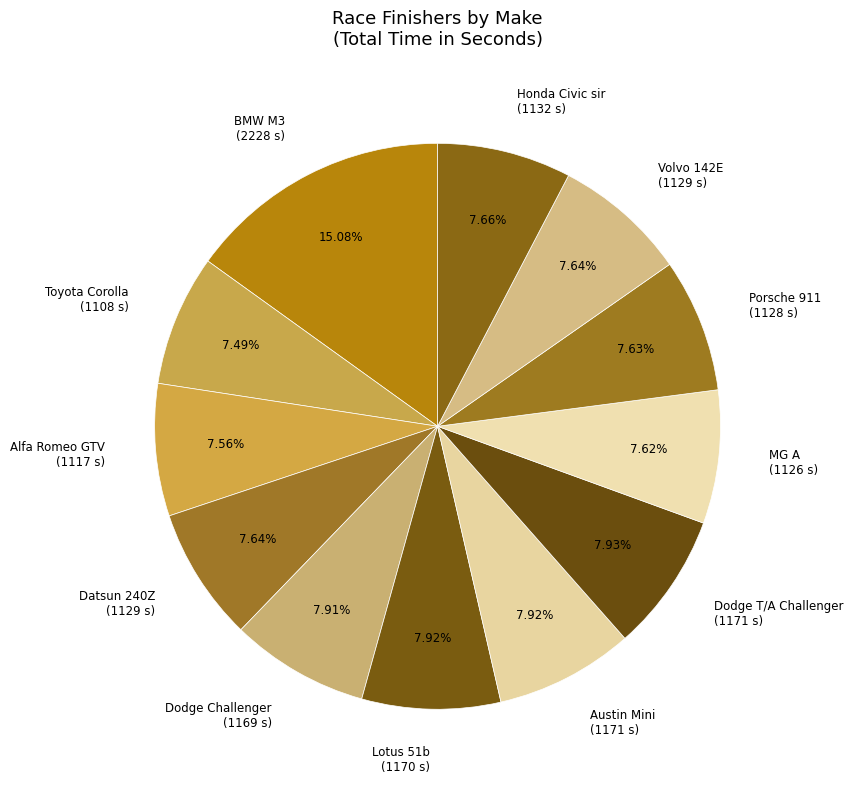

Which category has the biggest portion of the pie?

BMW M3 (2228 s)